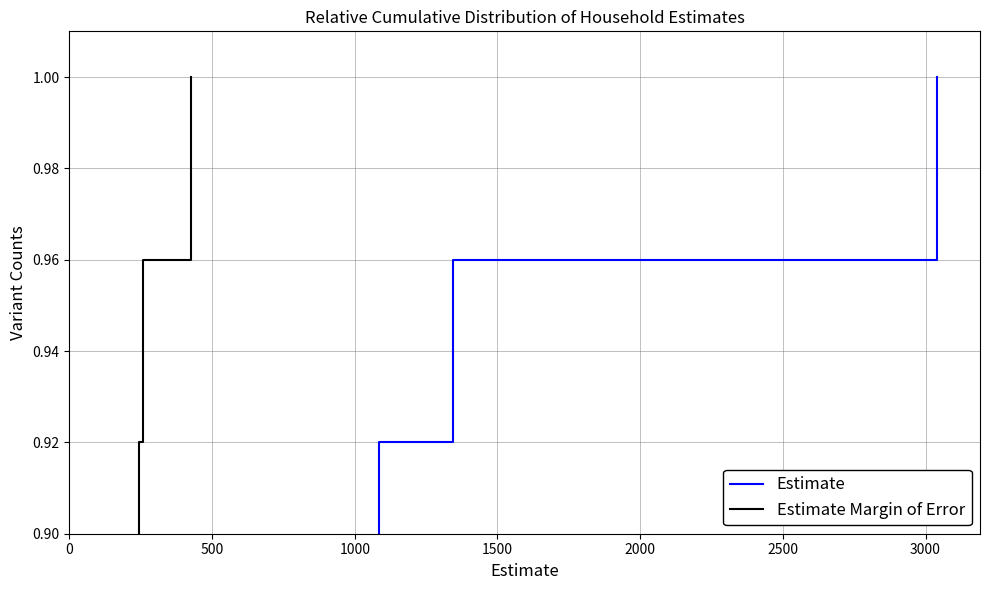

Does the chart have visible grid lines?

Yes